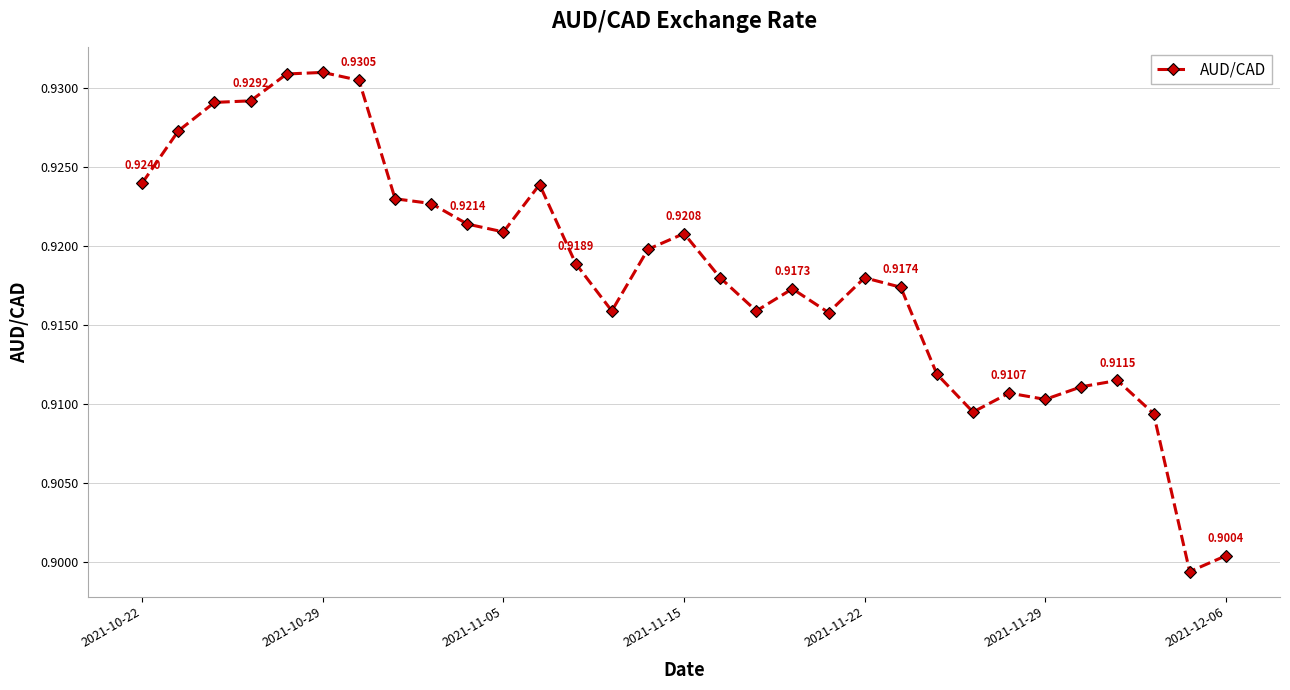

True or false: the data has more than 2 interior local peaks.

True